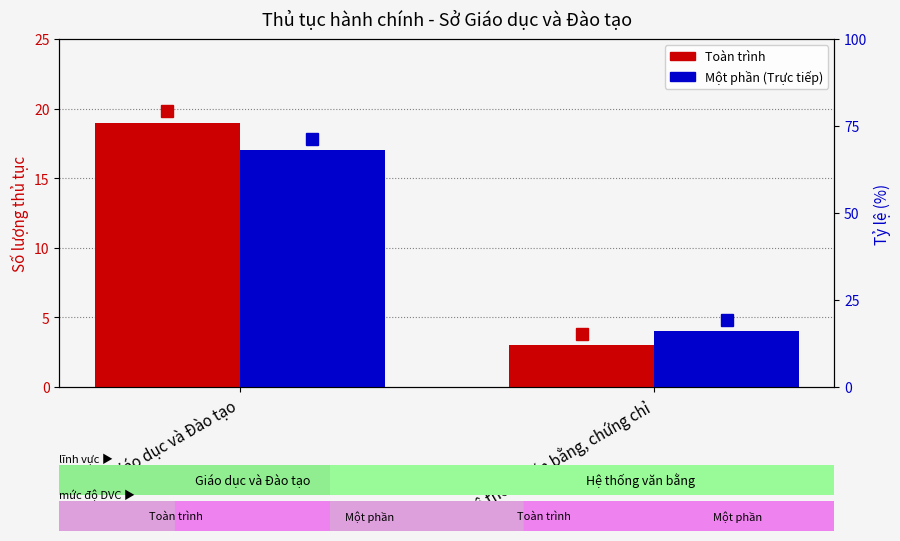

Are the bars grouped side by side (vs. stacked)?

Yes